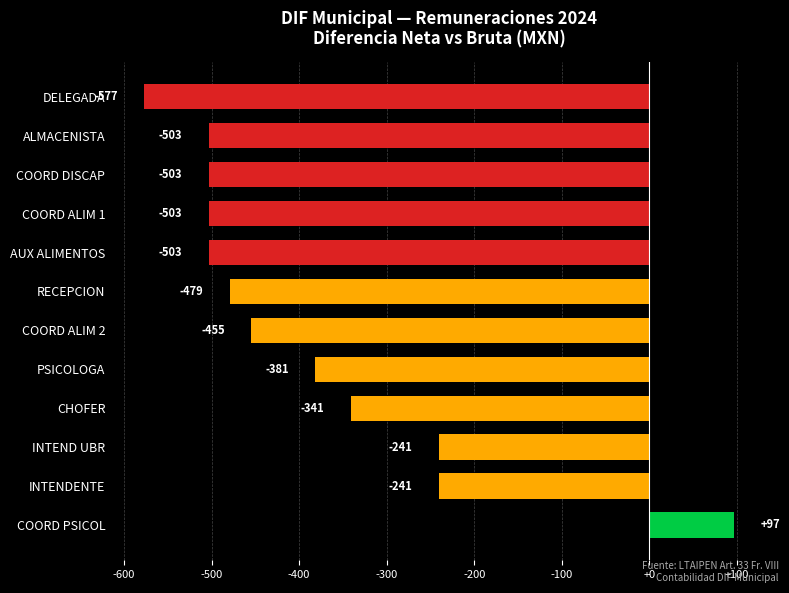

Read the value at COORD DISCAP.

-503.4